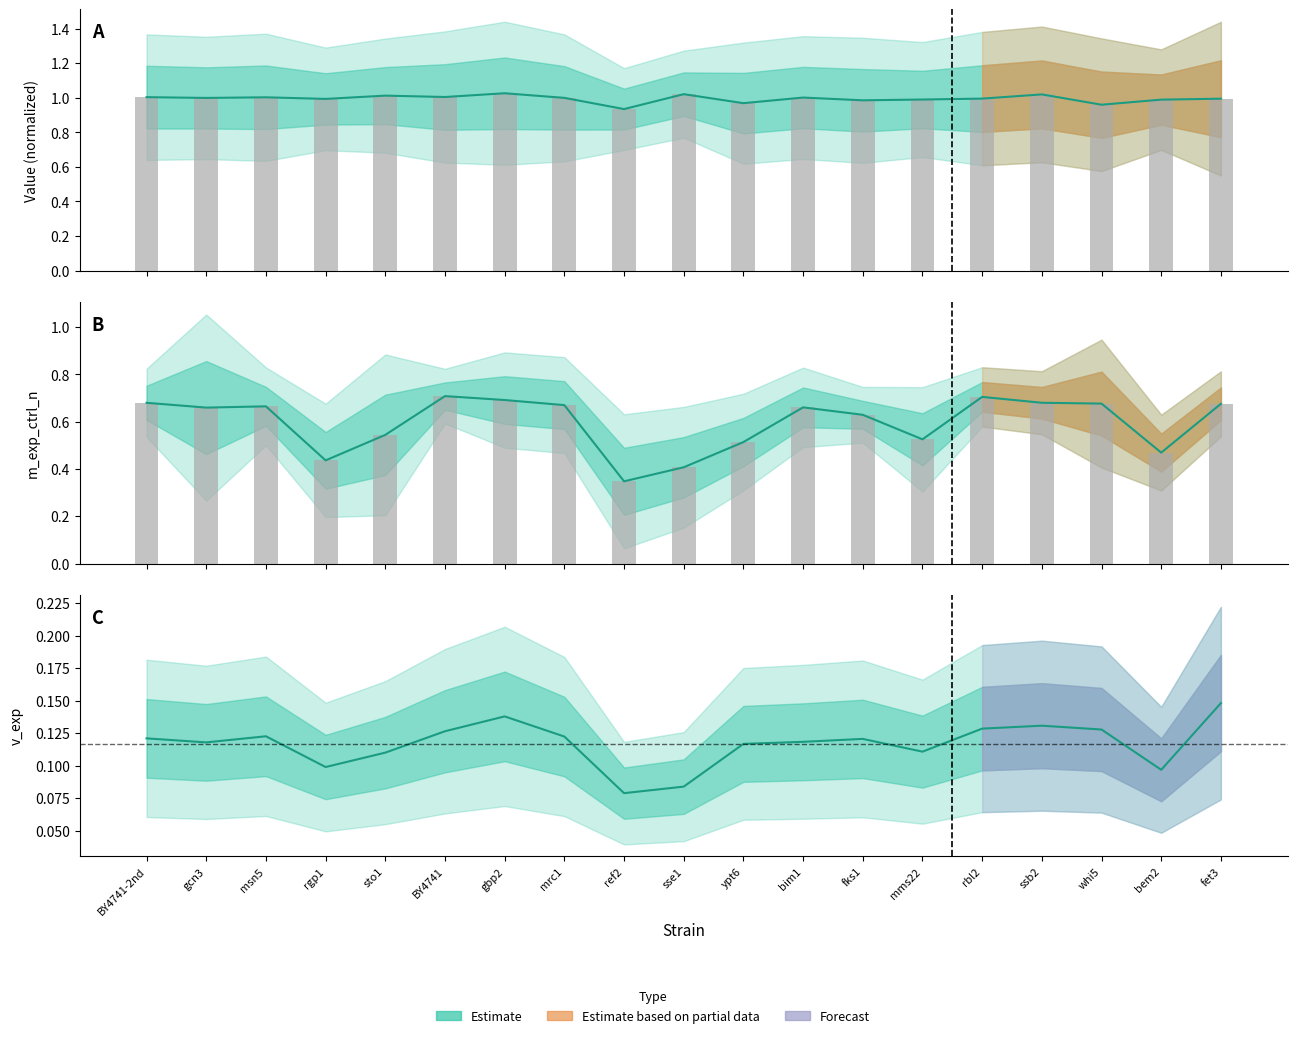

Which has a higher value, fks1 or fet3?

fet3